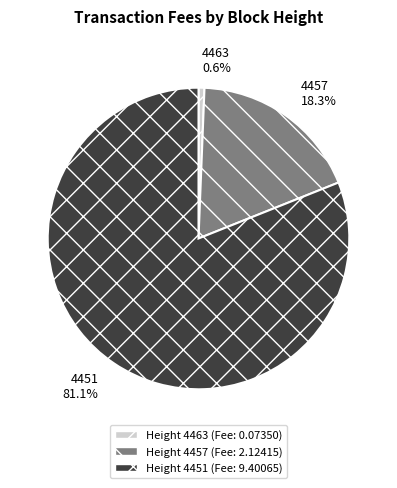

Does any single category account for the majority?

Yes